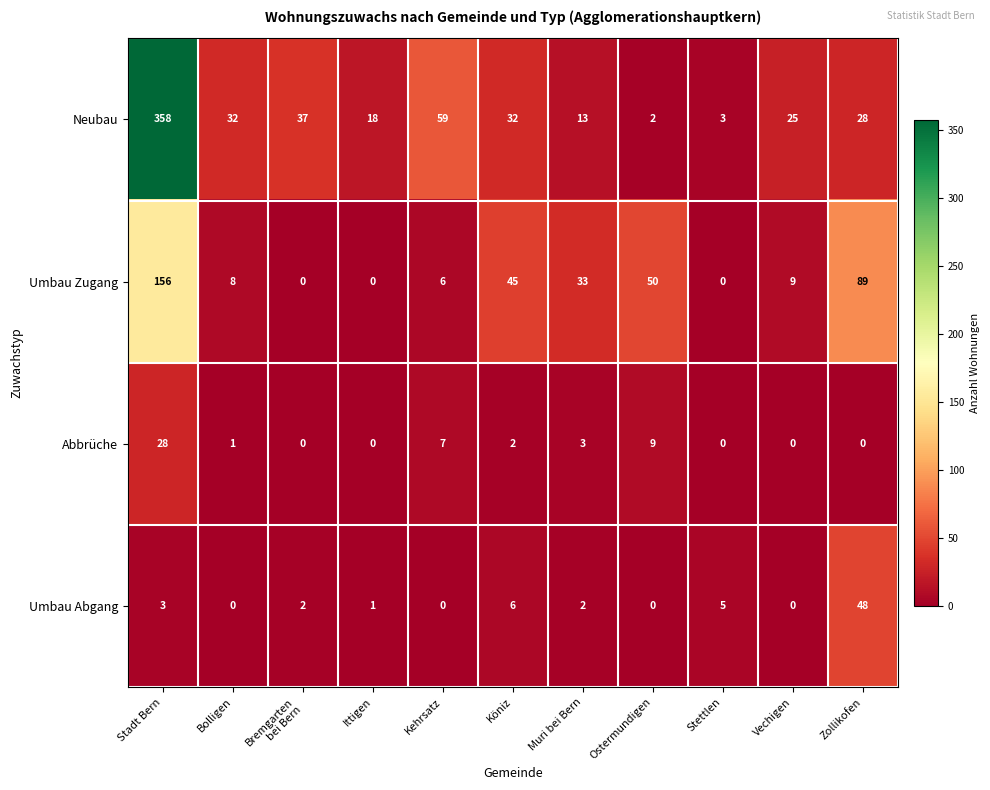

At which label is Abbrüche closest to 14?

Ostermundigen